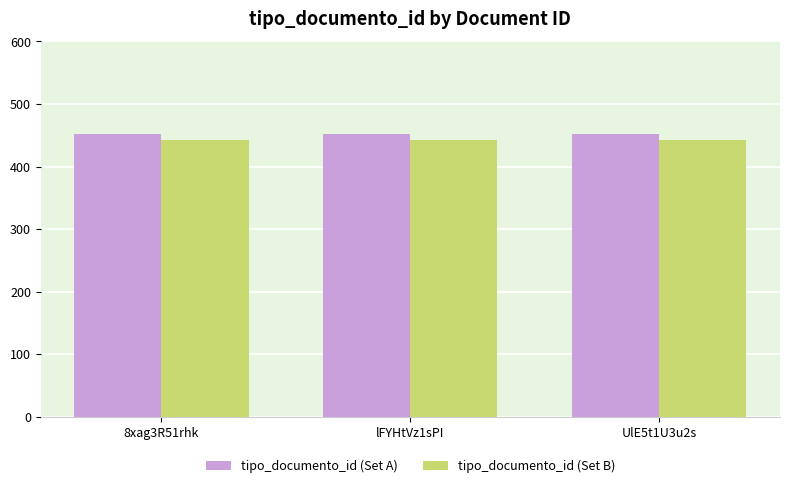

Is it true that tipo_documento_id (Set B) equals 720 at 8xag3R51rhk?

False